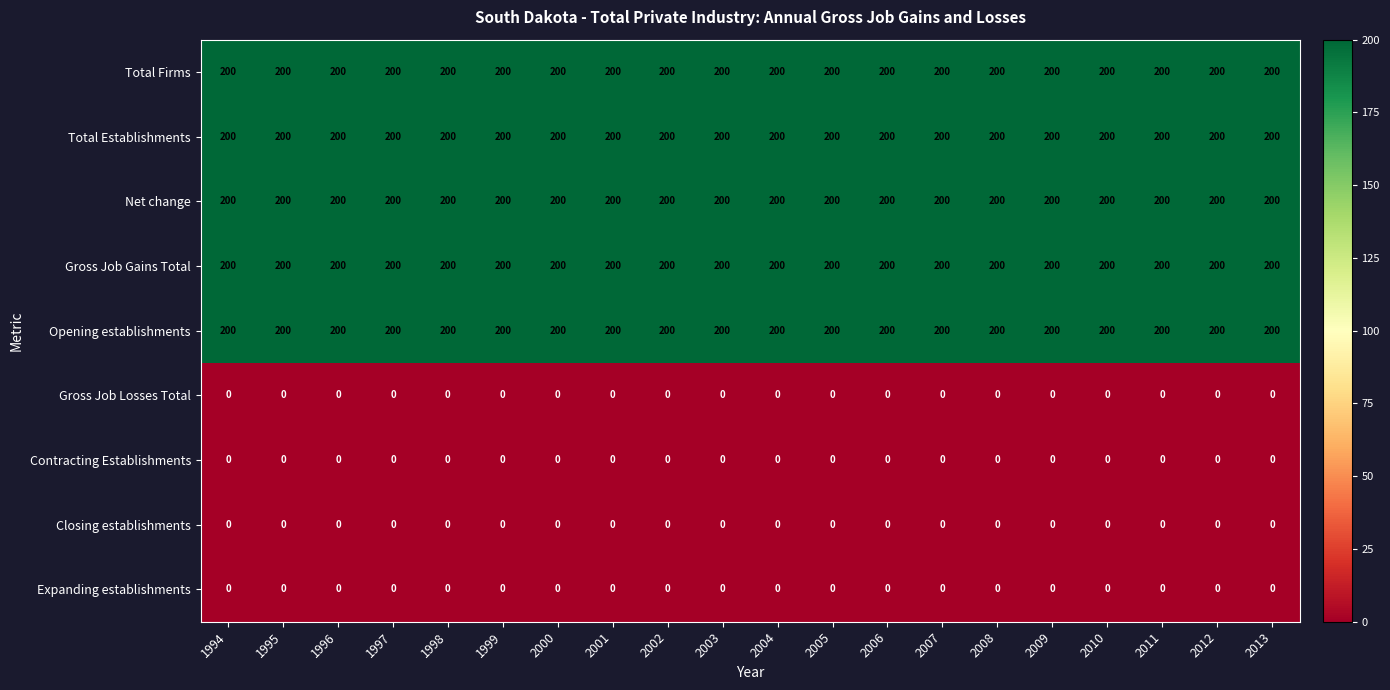

The value of Opening establishments at 2000 is 200. True or false?

True